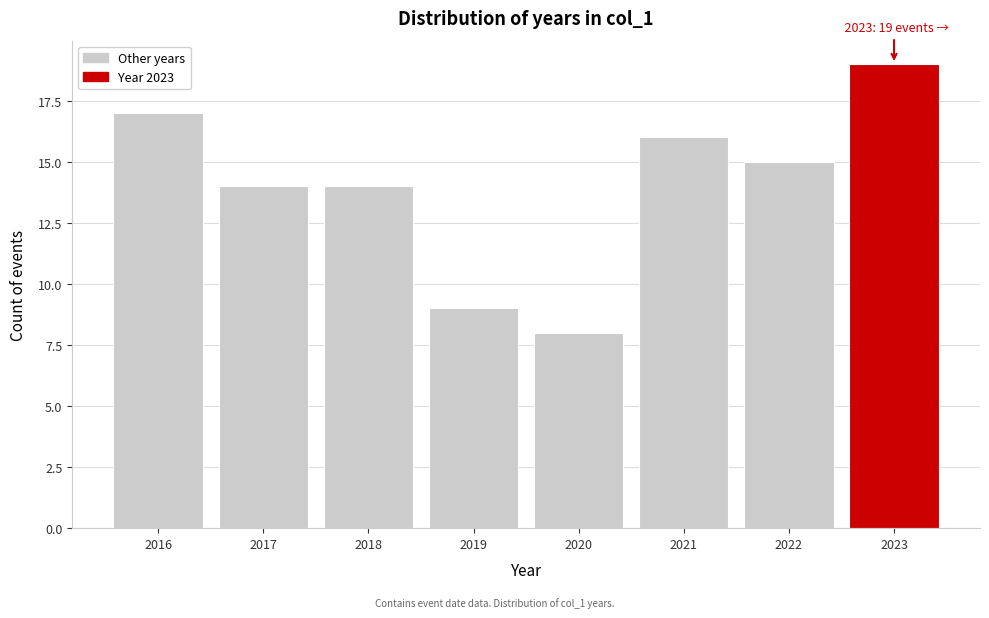

Reading left to right, transcribe all the data shown in this chart.

17	14	14	9	8	16	15	19